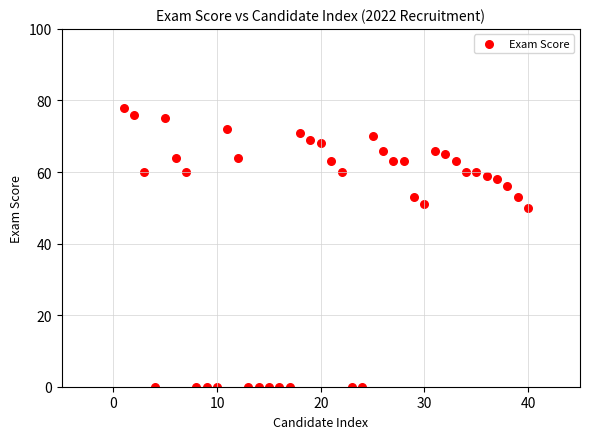

What Y value in the scatter plot is closest to 39?

50